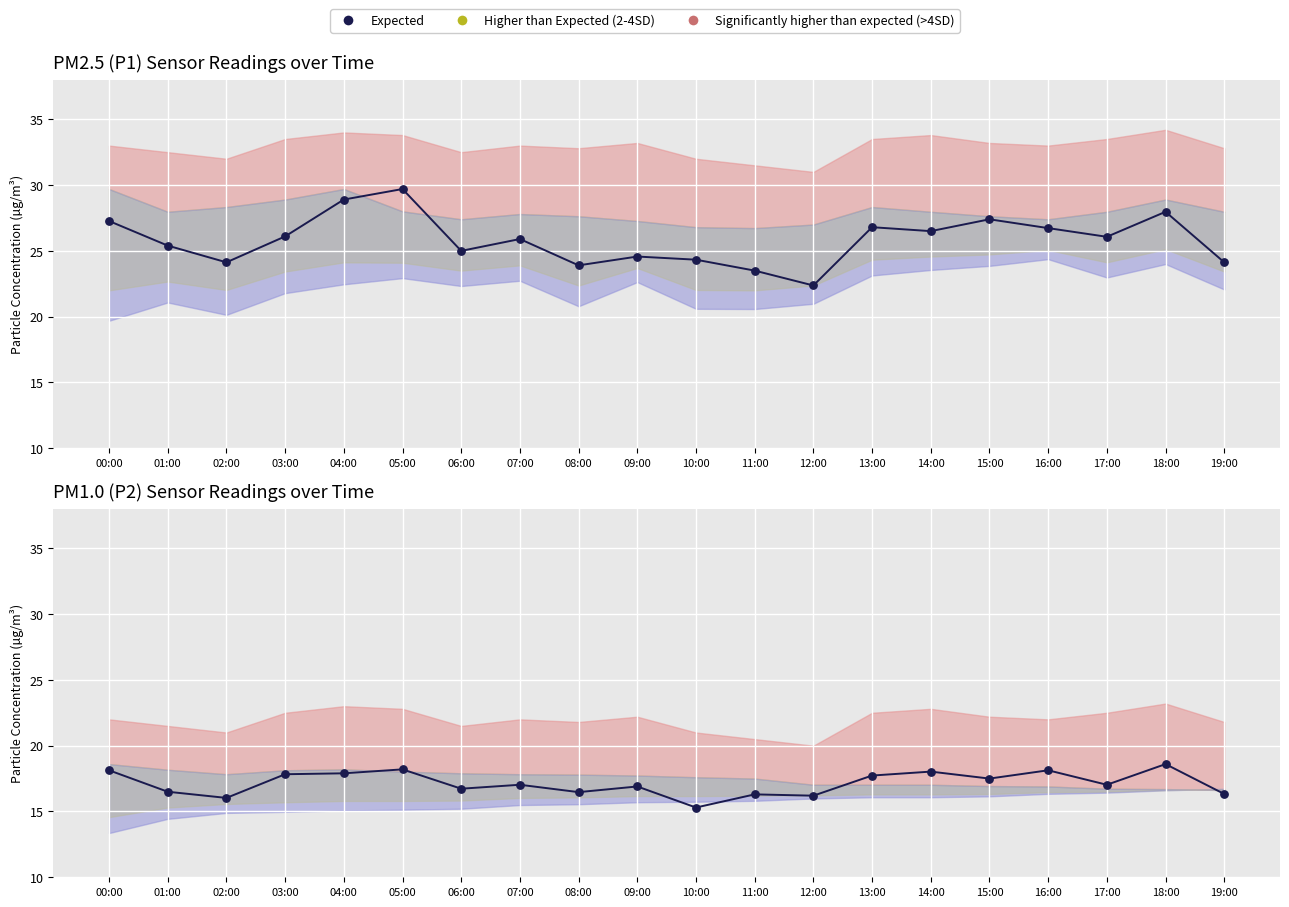

Which series has the widest spread of Y values?

P1